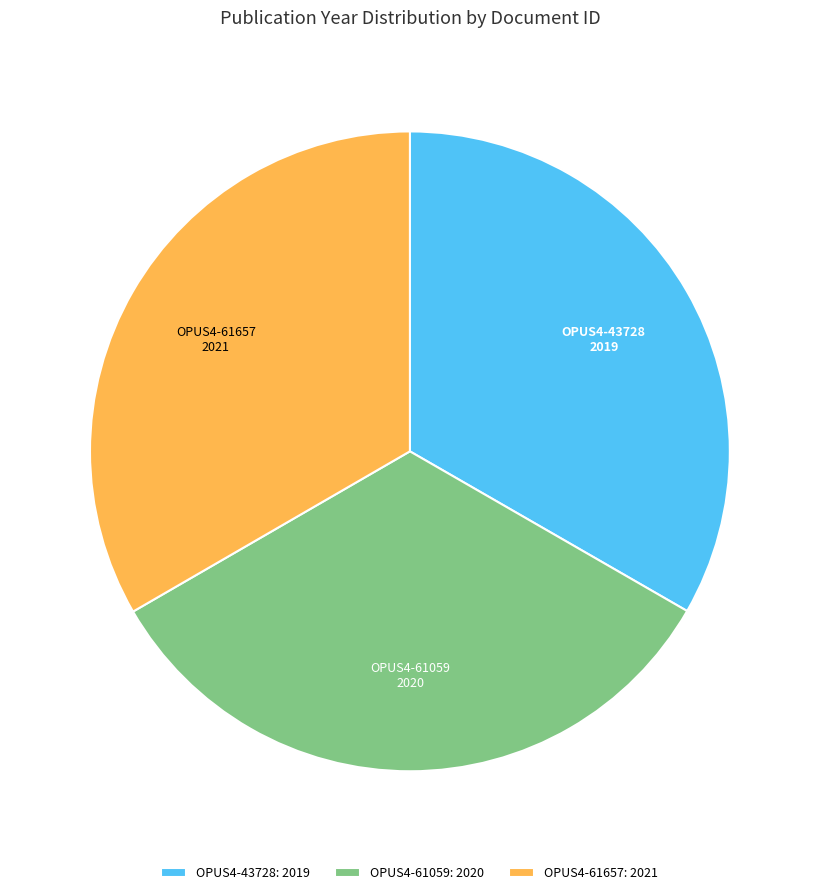

The OPUS4-61657: 2021 slice represents 33% of the pie. True or false?

True